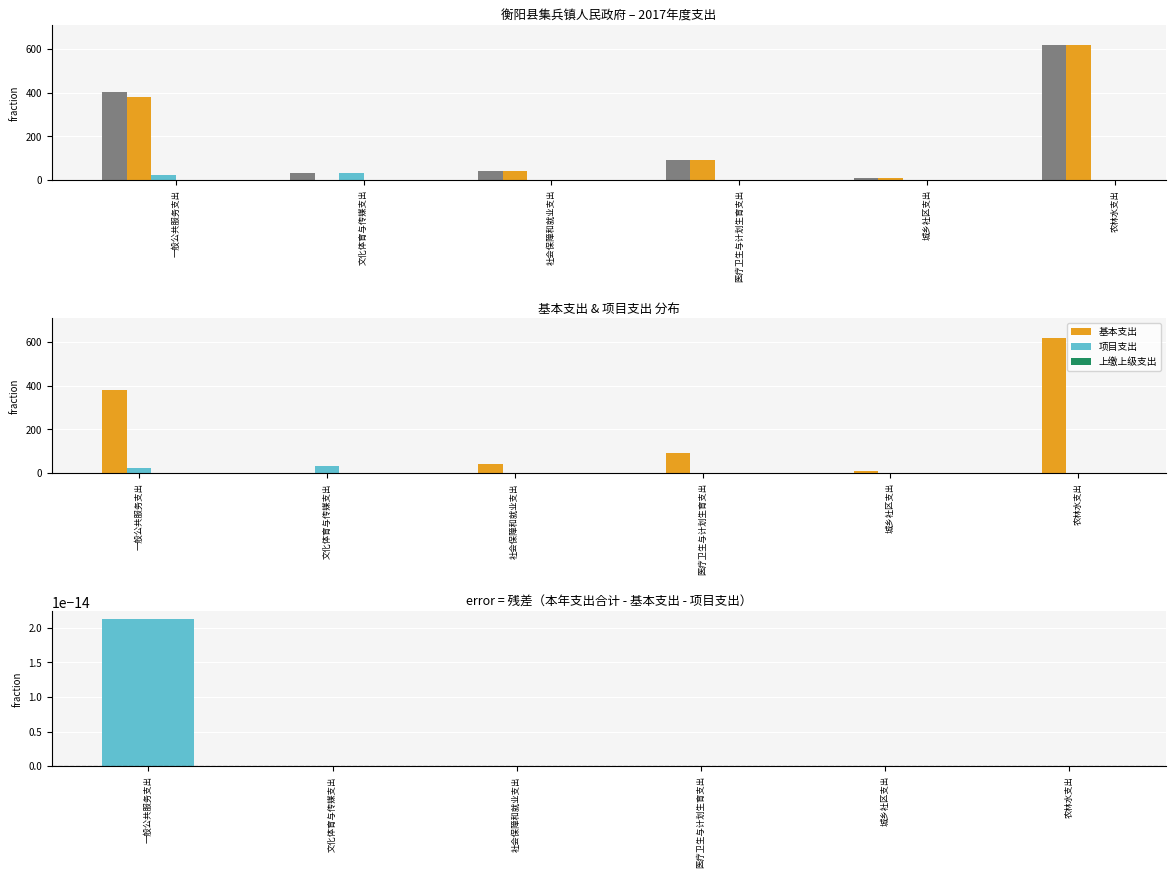

What is the spread (max minus min) of values at 一般公共服务支出?

402.0